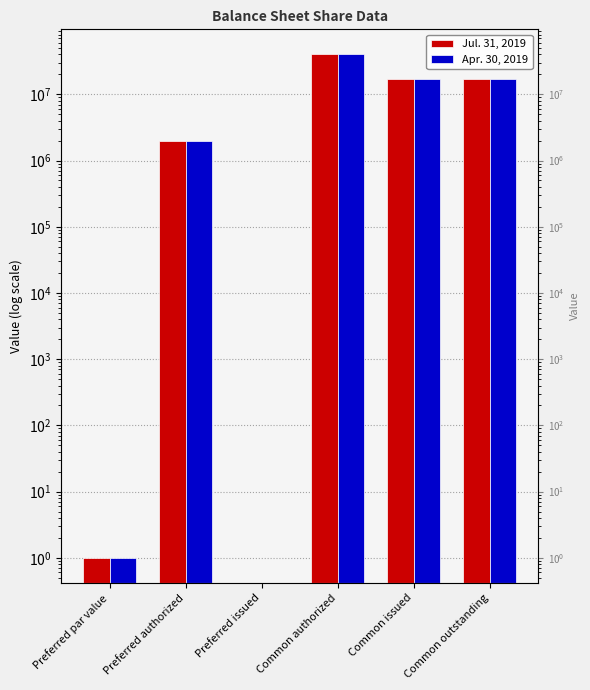

What position from the right is Preferred issued?

4